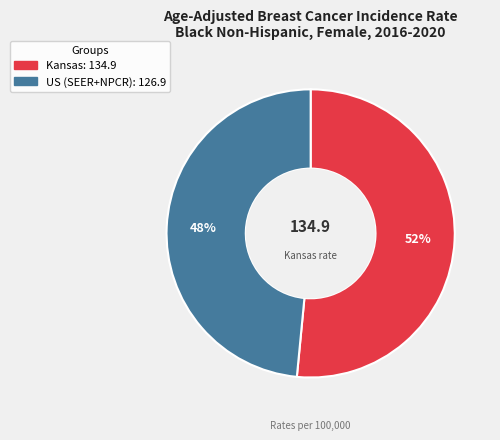

Does any single category account for the majority?

Yes